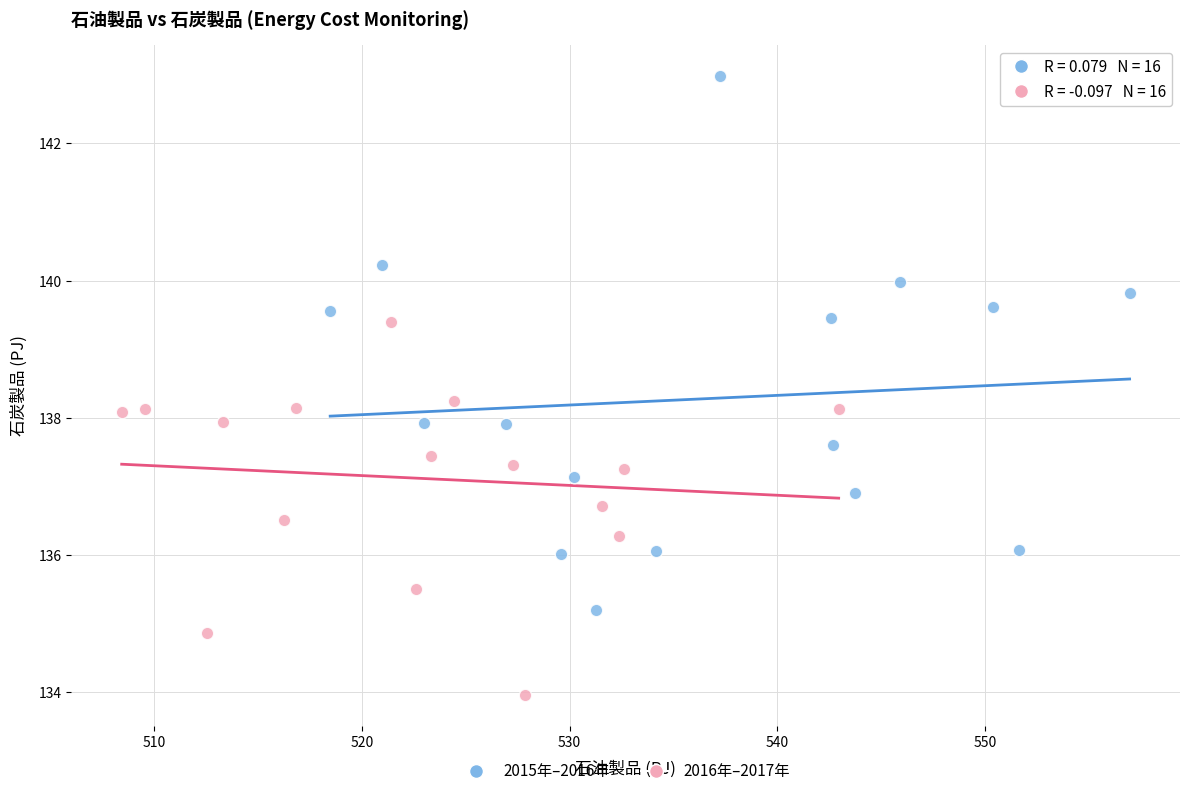

Which series contains the highest Y value?

2015年–2016年